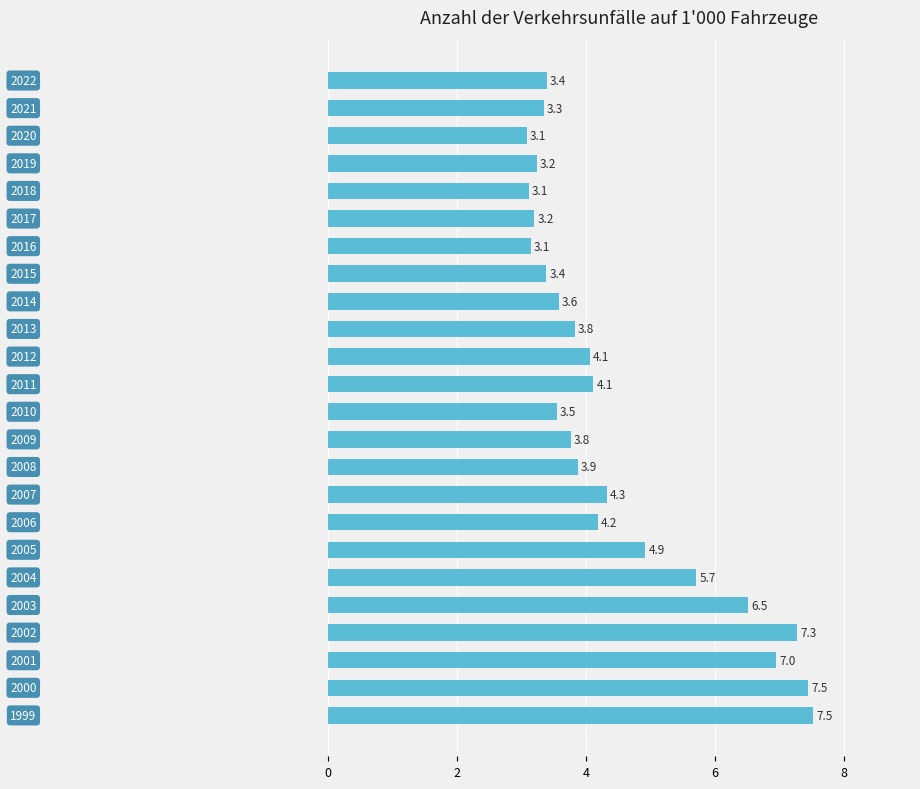

Reading bottom to top, list all the values displayed in this chart.

7.5	7.5	7.0	7.3	6.5	5.7	4.9	4.2	4.3	3.9	3.8	3.5	4.1	4.1	3.8	3.6	3.4	3.1	3.2	3.1	3.2	3.1	3.3	3.4